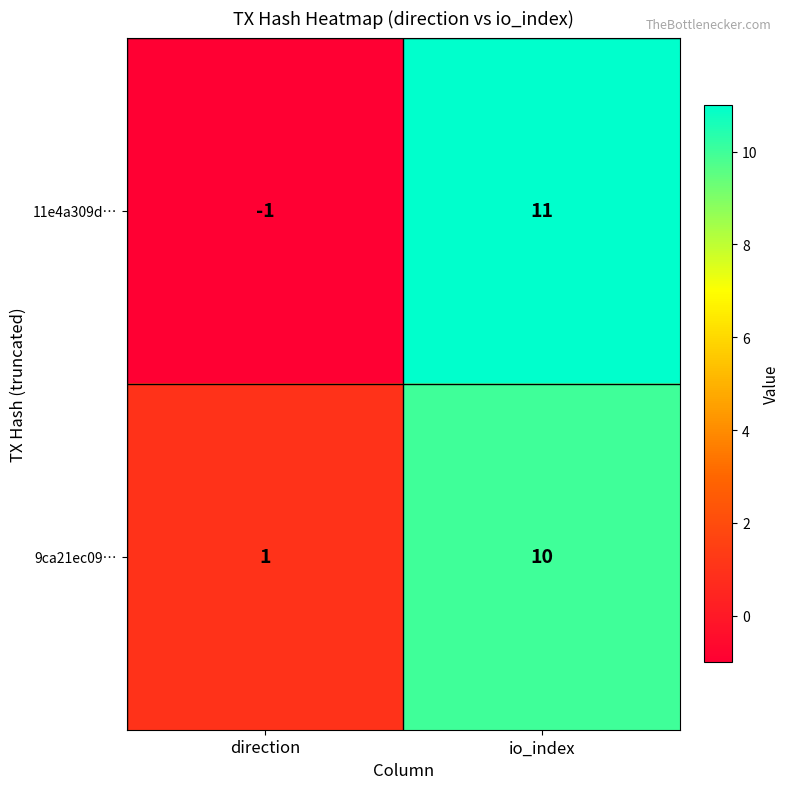

The value of 9ca21ec09… at direction is 0. True or false?

False